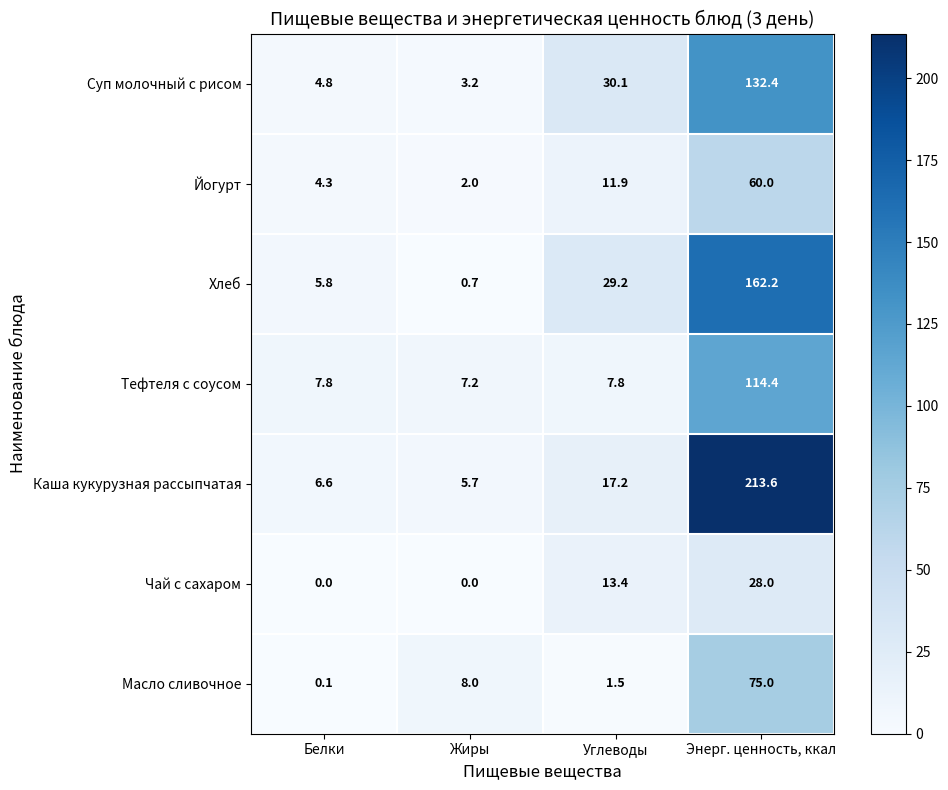

The value of Тефтеля с соусом at Углеводы is 7.8. True or false?

True